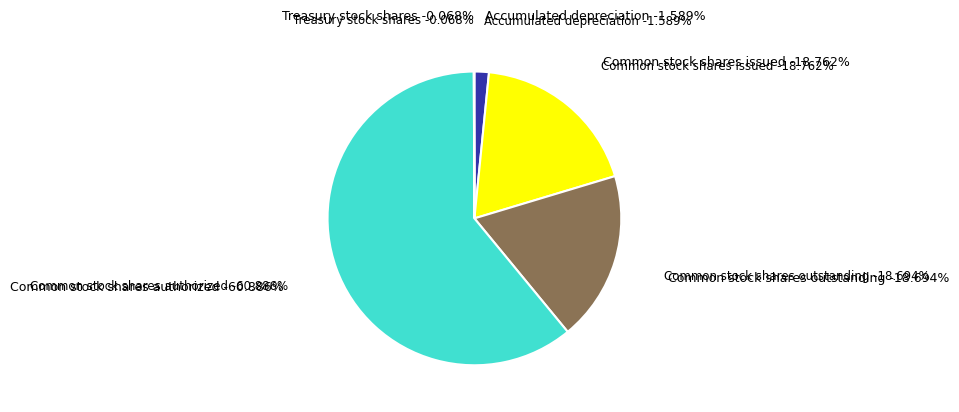

Which has a higher value, Common stock shares outstanding or Accumulated depreciation?

Common stock shares outstanding